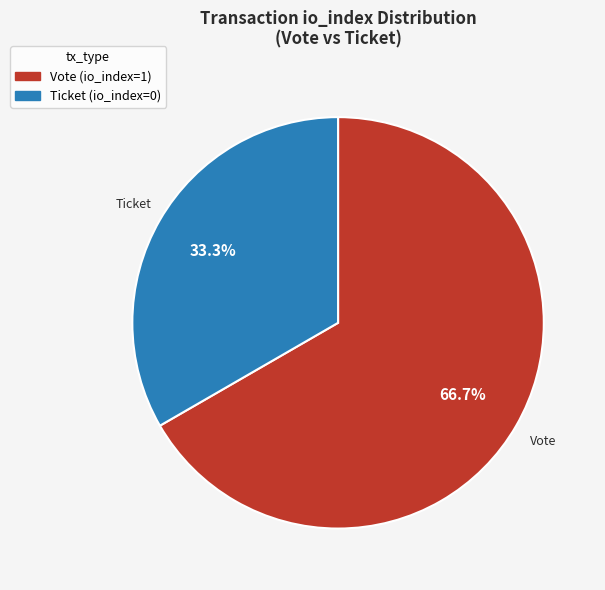

Rank the categories by value from lowest to highest.

Ticket, Vote